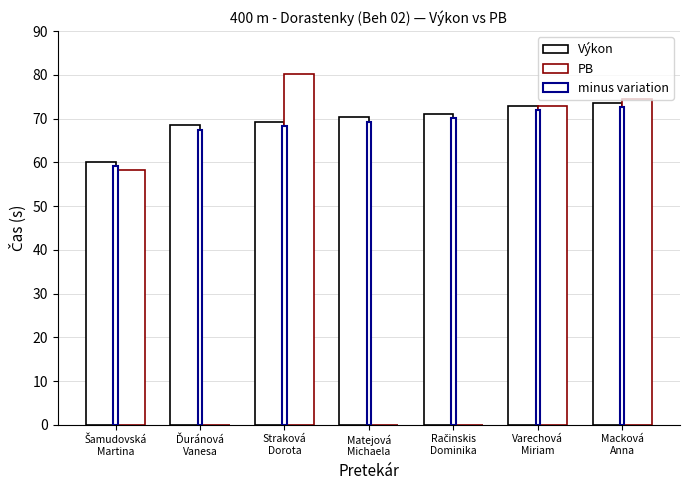

How many data points in PB are above 58?

4